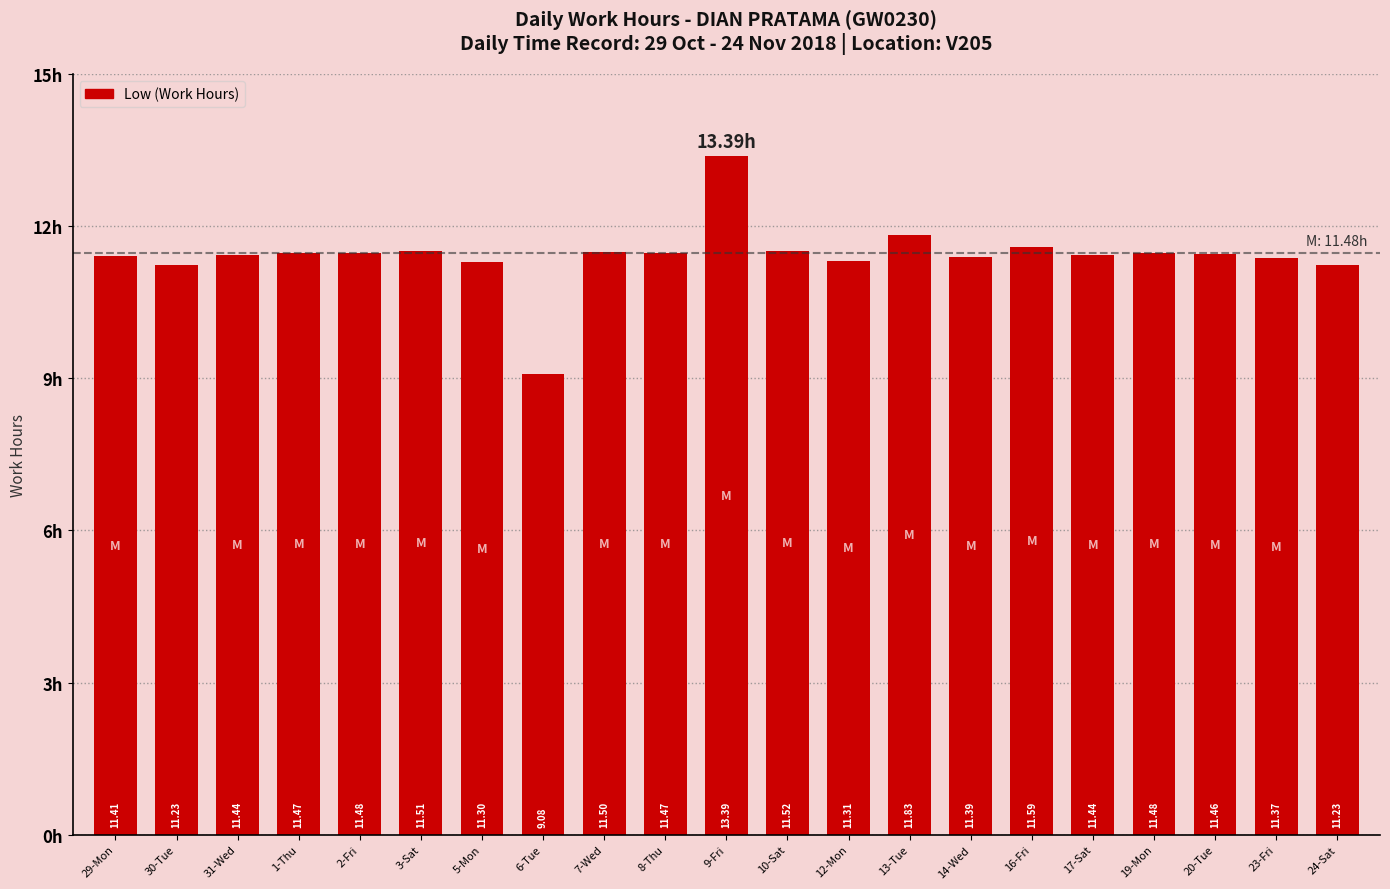

What is the ratio of the value at 20-Tue to the value at 3-Sat?

1.0